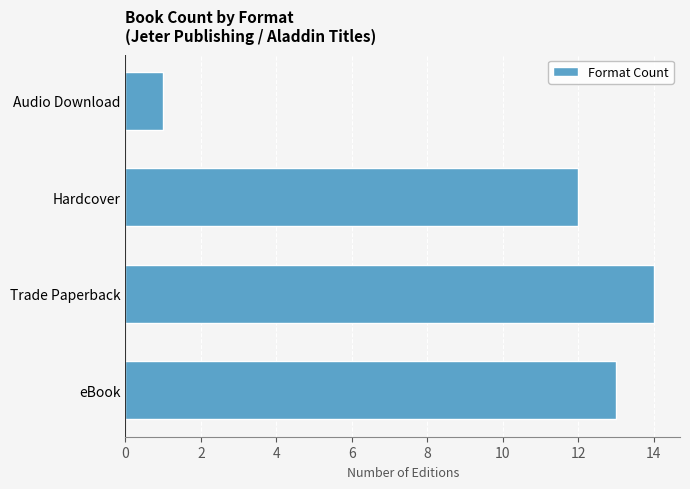

At which label is the value closest to 7?

Hardcover